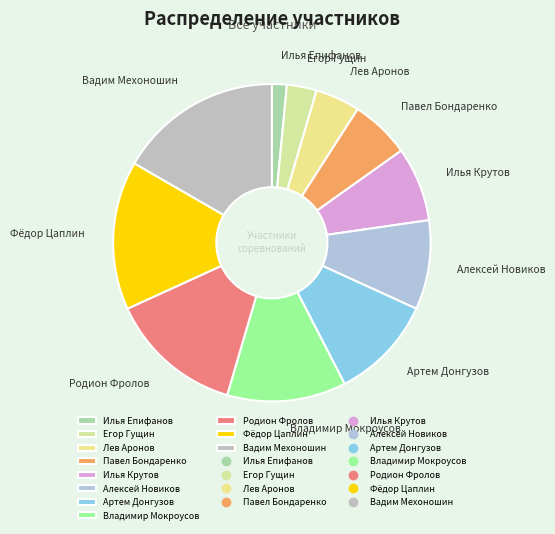

Does Павел Бондаренко account for over 50% of the chart?

No